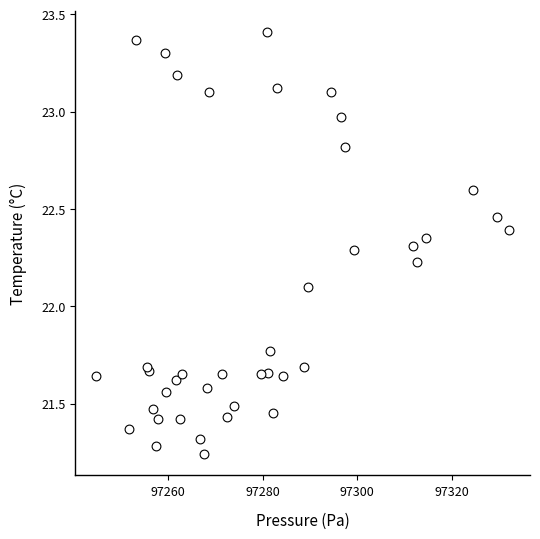

What Y value in the scatter plot is closest to 22?

22.1